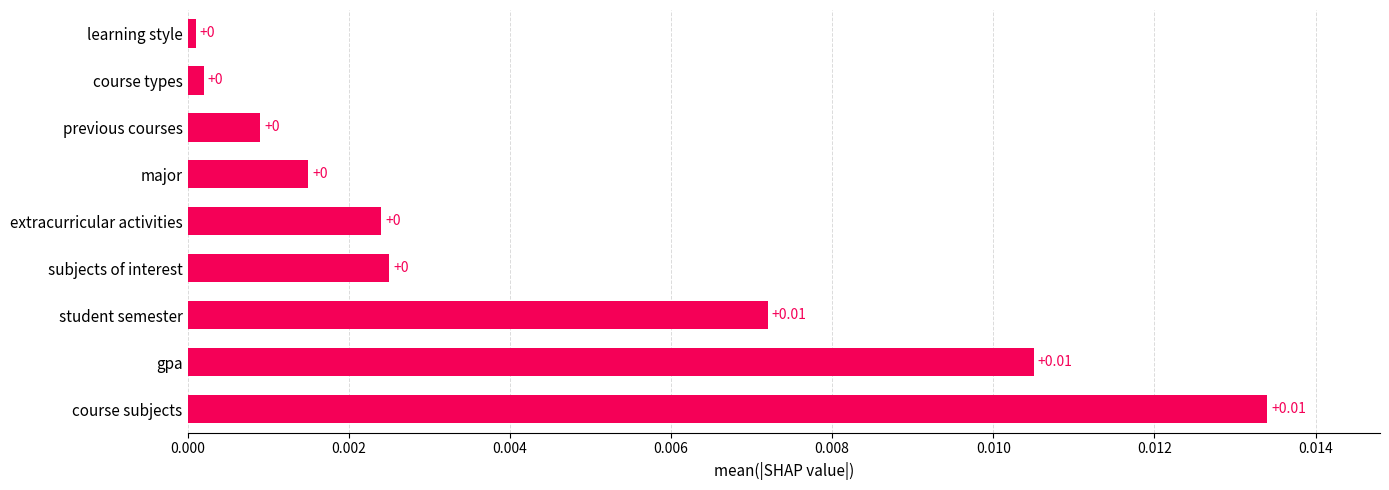

Are the bars horizontal?

Yes